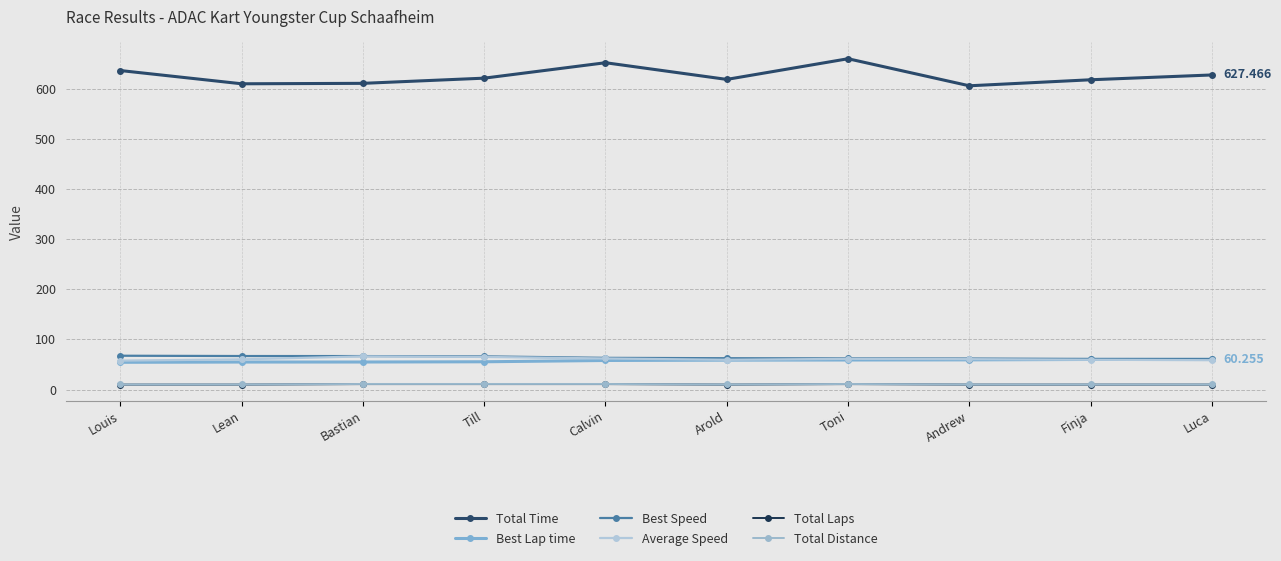

At which category is the sum across all series the highest?

Toni